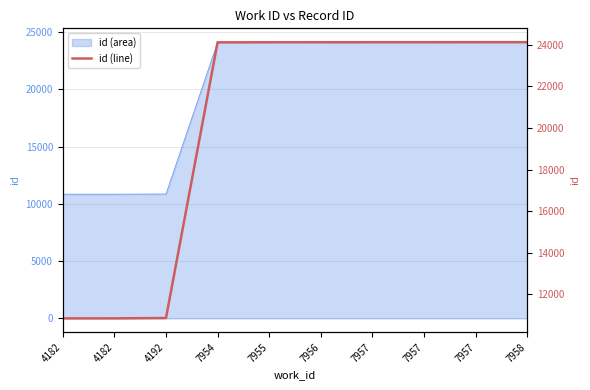

Rank the categories by value from highest to lowest.

7958, 7957, 7957, 7957, 7956, 7955, 7954, 4192, 4182, 4182